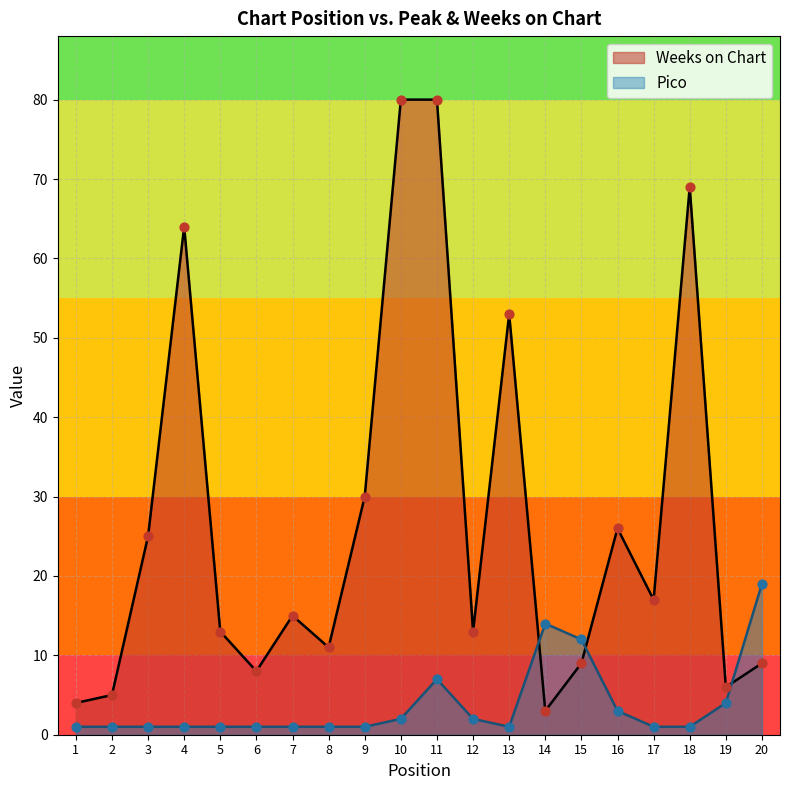

Which series contains the highest Y value?

Weeks on Chart